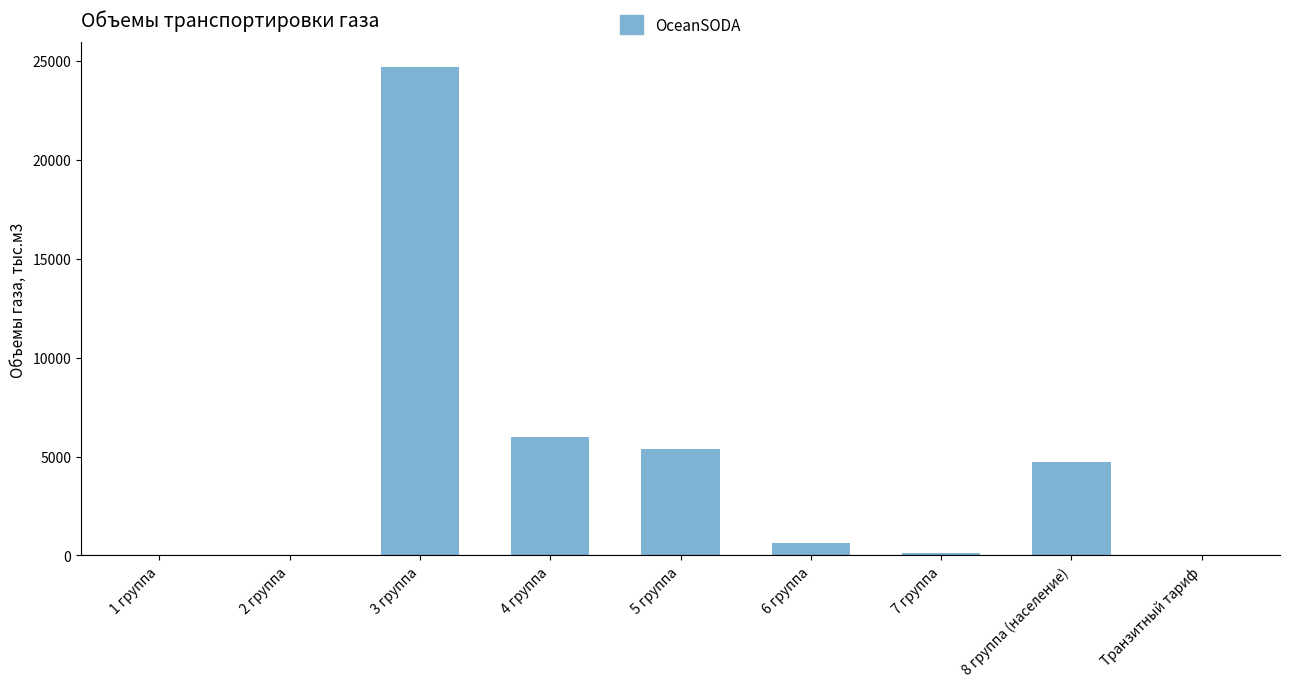

What is the maximum value shown in the chart?

24692.7